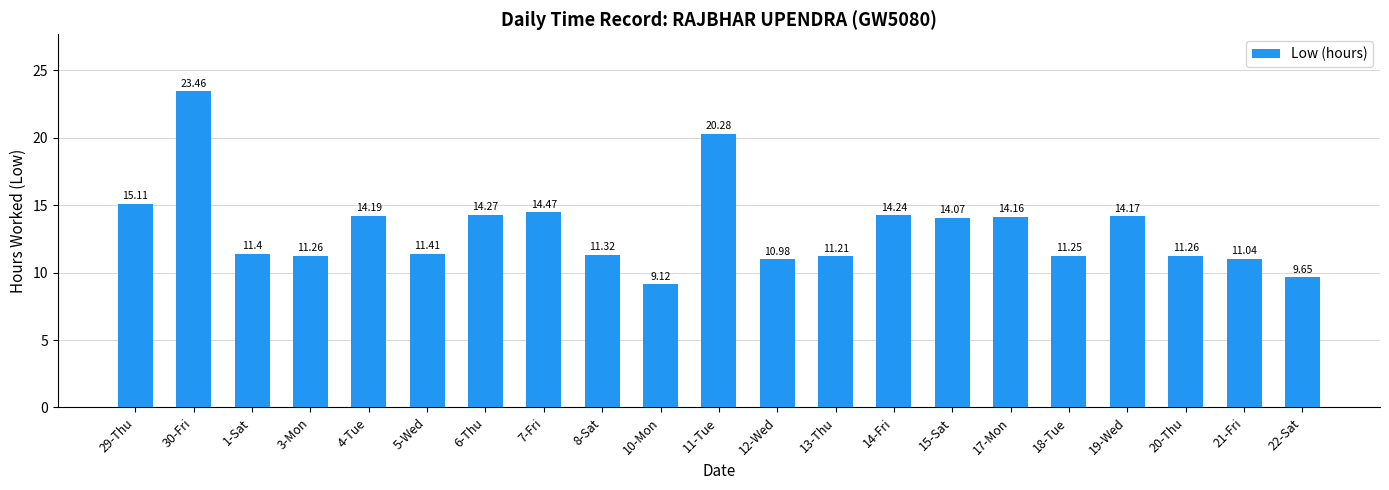

Between 21-Fri and 30-Fri, which is larger?

30-Fri